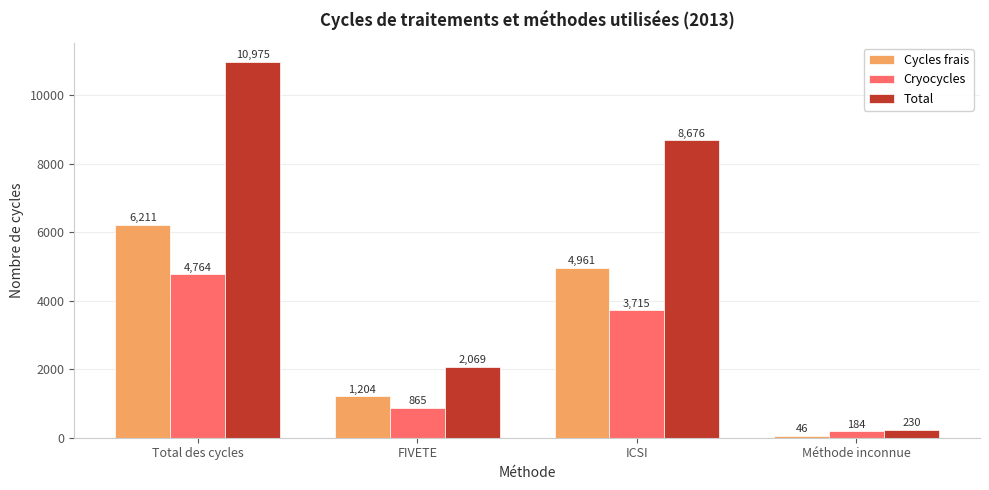

The value of Total at FIVETE is 2069. True or false?

True